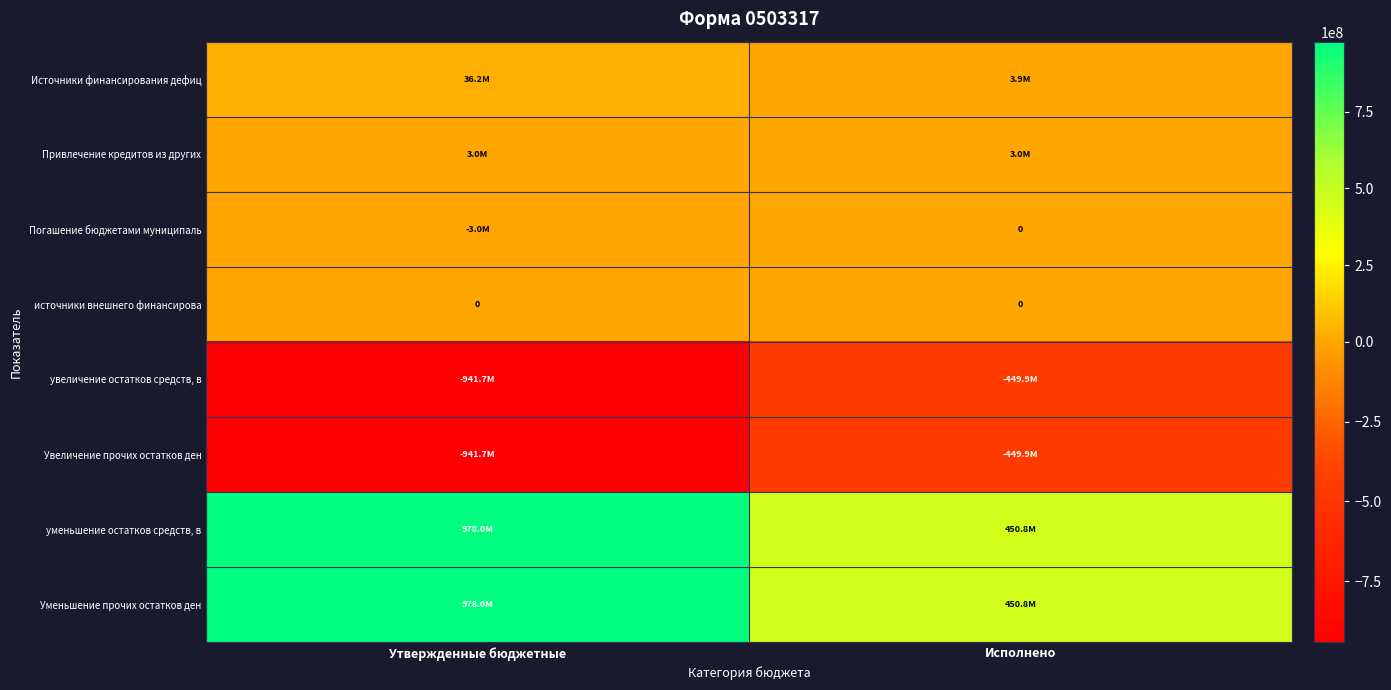

Is it true that Погашение бюджетами муниципаль equals -1340107.2 at Исполнено?

False